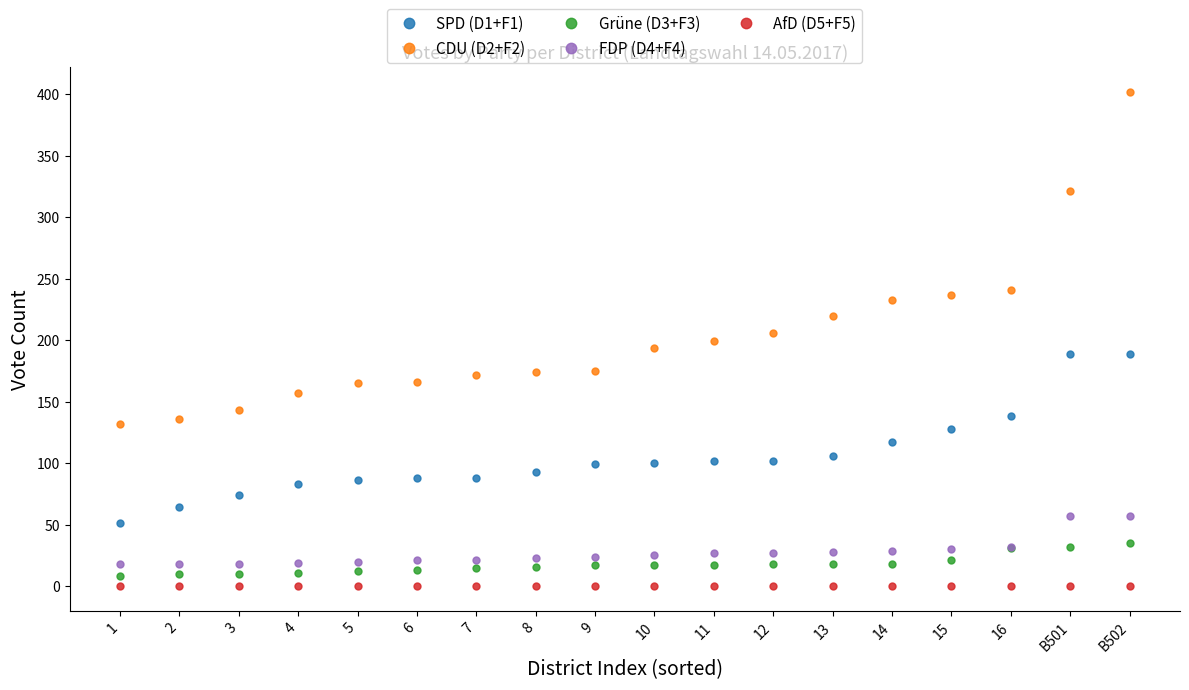

What is the approximate value of FDP (D4+F4) at 7?

21